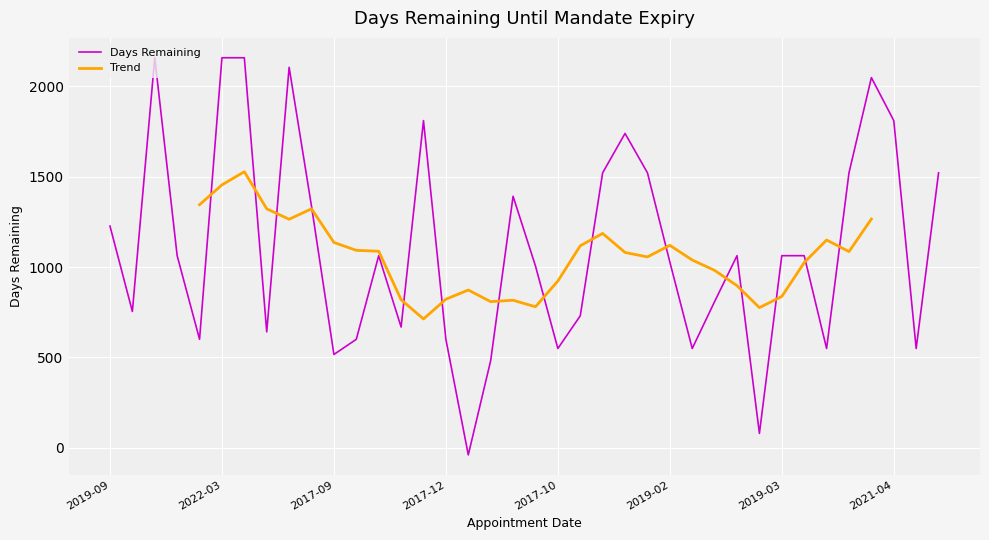

What is the maximum value for Days Remaining?

2159